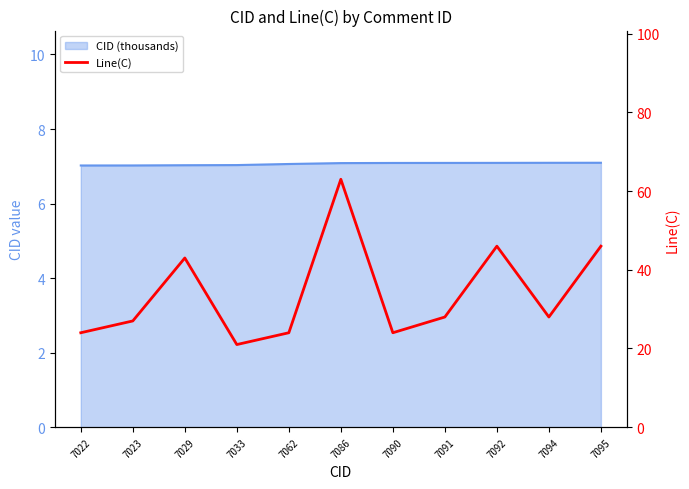

List the labels in order of value, smallest first.

7033, 7022, 7062, 7090, 7023, 7091, 7094, 7029, 7092, 7095, 7086